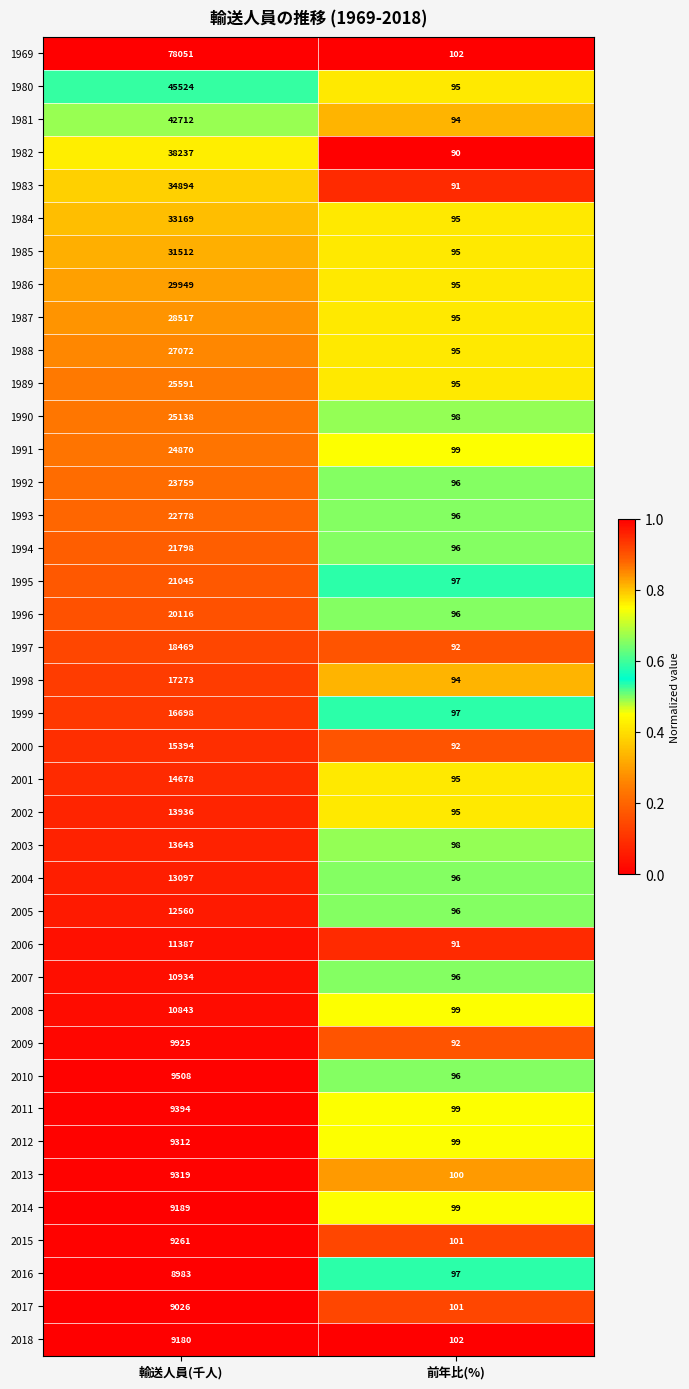

At which category is the sum across all series the highest?

輸送人員(千人)